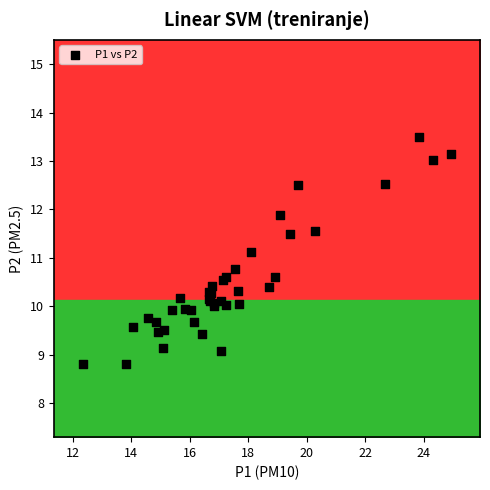

What Y value in the scatter plot is closest to 11?

11.1